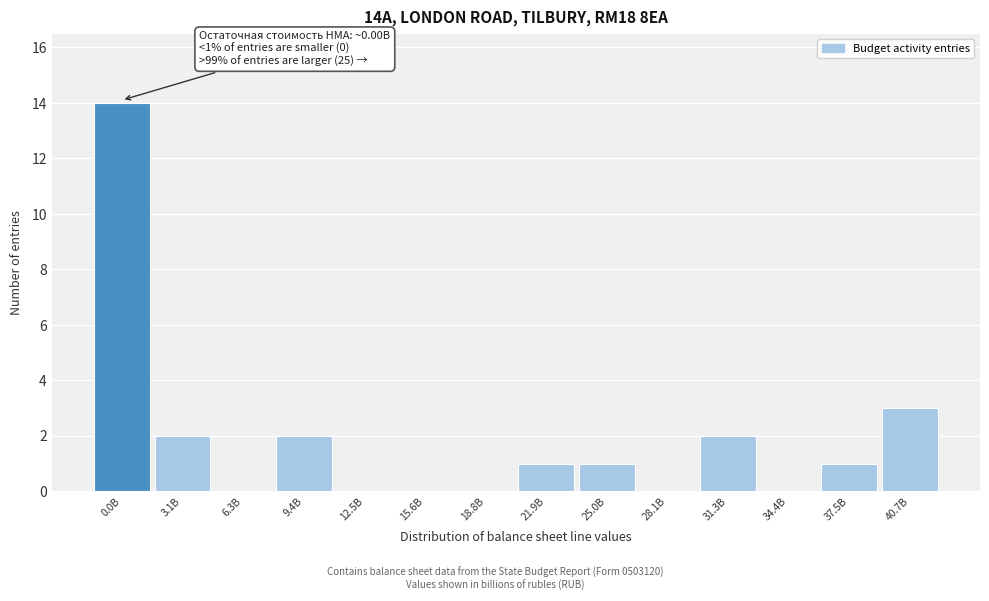

Reading left to right, what are all the values shown in this chart?

0.0B=14	3.1B=2	6.3B=0	9.4B=2	12.5B=0	15.6B=0	18.8B=0	21.9B=1	25.0B=1	28.1B=0	31.3B=2	34.4B=0	37.5B=1	40.7B=3